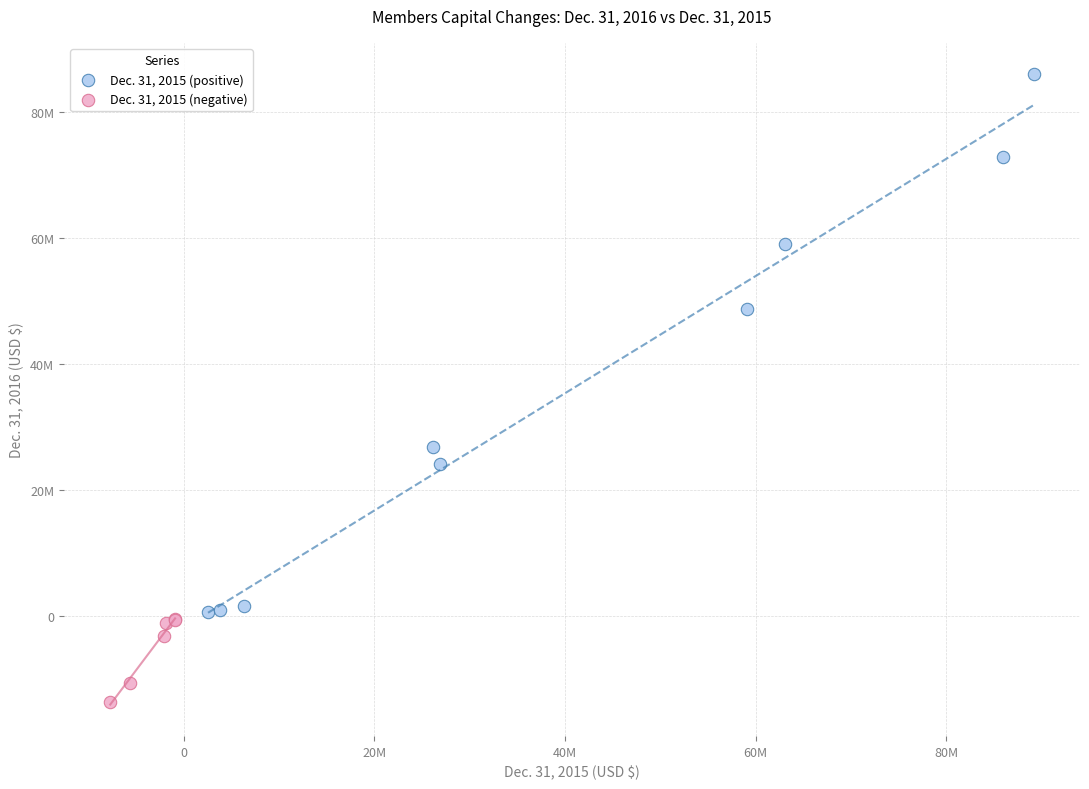

What are all the series names shown in the legend?

Dec. 31, 2015 (positive), Dec. 31, 2015 (negative)